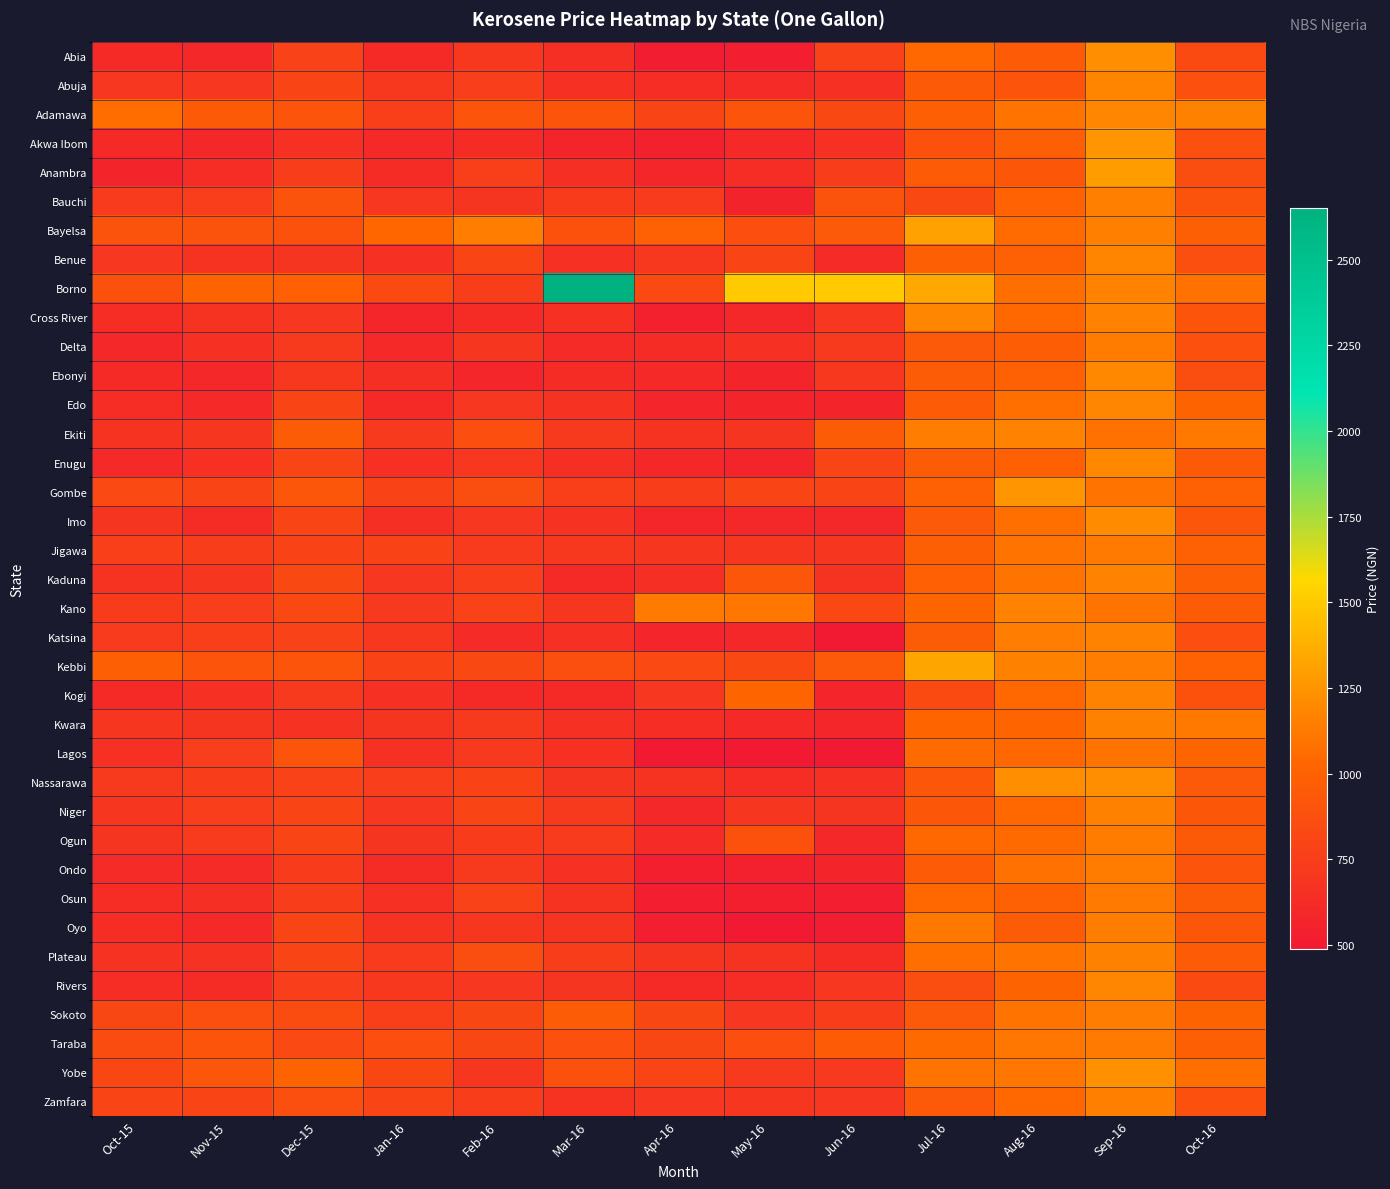

Reading left to right, extract all data points from this chart.

Abia: Oct-15=610.0	Nov-15=595.6	Dec-15=777.7	Jan-16=611.3	Feb-16=716.2	Mar-16=647.3	Apr-16=517.9	May-16=529.4	Jun-16=777.7	Jul-16=1038.2	Aug-16=957.1	Sep-16=1227.1	Oct-16=835.9
Abuja: Oct-15=705.0	Nov-15=700.0	Dec-15=796.9	Jan-16=712.5	Feb-16=754.0	Mar-16=662.0	Apr-16=640.0	May-16=619.0	Jun-16=657.5	Jul-16=946.0	Aug-16=916.0	Sep-16=1178.6	Oct-16=880.0
Adamawa: Oct-15=1065.6	Nov-15=947.5	Dec-15=916.2	Jan-16=766.7	Feb-16=905.0	Mar-16=912.6	Apr-16=800.0	May-16=916.7	Jun-16=821.4	Jul-16=986.4	Aug-16=1103.1	Sep-16=1181.8	Oct-16=1155.6
Akwa Ibom: Oct-15=612.0	Nov-15=597.1	Dec-15=661.4	Jan-16=600.4	Feb-16=627.1	Mar-16=571.0	Apr-16=539.1	May-16=605.4	Jun-16=661.4	Jul-16=888.5	Aug-16=978.8	Sep-16=1254.2	Oct-16=882.5
Anambra: Oct-15=569.6	Nov-15=634.1	Dec-15=747.7	Jan-16=624.3	Feb-16=761.7	Mar-16=643.8	Apr-16=583.3	May-16=634.1	Jun-16=747.7	Jul-16=954.3	Aug-16=933.3	Sep-16=1282.1	Oct-16=857.7
Bauchi: Oct-15=725.0	Nov-15=752.5	Dec-15=900.0	Jan-16=705.0	Feb-16=687.5	Mar-16=735.0	Apr-16=725.0	May-16=560.0	Jun-16=900.0	Jul-16=825.0	Aug-16=1005.8	Sep-16=1150.0	Oct-16=895.0
Bayelsa: Oct-15=893.8	Nov-15=900.0	Dec-15=888.9	Jan-16=1030.0	Feb-16=1140.0	Mar-16=887.5	Apr-16=1000.0	May-16=862.5	Jun-16=940.0	Jul-16=1311.1	Aug-16=1062.5	Sep-16=1150.0	Oct-16=981.1
Benue: Oct-15=702.9	Nov-15=679.4	Dec-15=685.0	Jan-16=652.5	Feb-16=804.0	Mar-16=652.9	Apr-16=711.7	May-16=798.3	Jun-16=617.5	Jul-16=986.2	Aug-16=1000.0	Sep-16=1175.0	Oct-16=869.0
Borno: Oct-15=888.9	Nov-15=1018.8	Dec-15=993.8	Jan-16=841.7	Feb-16=750.0	Mar-16=2650.0	Apr-16=840.0	May-16=1505.6	Jun-16=1505.6	Jul-16=1346.0	Aug-16=1072.2	Sep-16=1165.0	Oct-16=1085.7
Cross River: Oct-15=635.0	Nov-15=680.8	Dec-15=701.9	Jan-16=583.9	Feb-16=627.9	Mar-16=650.0	Apr-16=555.4	May-16=597.9	Jun-16=701.9	Jul-16=1184.5	Aug-16=1040.8	Sep-16=1169.2	Oct-16=918.2
Delta: Oct-15=597.7	Nov-15=658.2	Dec-15=720.0	Jan-16=601.8	Feb-16=692.5	Mar-16=617.3	Apr-16=623.9	May-16=658.2	Jun-16=720.0	Jul-16=938.2	Aug-16=970.6	Sep-16=1134.6	Oct-16=880.3
Ebonyi: Oct-15=606.7	Nov-15=597.5	Dec-15=708.3	Jan-16=646.7	Feb-16=584.8	Mar-16=626.4	Apr-16=600.0	May-16=566.7	Jun-16=708.3	Jul-16=964.2	Aug-16=999.4	Sep-16=1191.7	Oct-16=858.0
Edo: Oct-15=632.2	Nov-15=600.0	Dec-15=802.9	Jan-16=608.3	Feb-16=706.7	Mar-16=669.7	Apr-16=577.3	May-16=570.6	Jun-16=569.0	Jul-16=954.1	Aug-16=1071.4	Sep-16=1180.8	Oct-16=1015.4
Ekiti: Oct-15=674.5	Nov-15=696.0	Dec-15=966.7	Jan-16=718.5	Feb-16=861.1	Mar-16=723.6	Apr-16=674.5	May-16=688.8	Jun-16=966.7	Jul-16=1144.0	Aug-16=1165.0	Sep-16=1084.2	Oct-16=1120.0
Enugu: Oct-15=604.2	Nov-15=648.9	Dec-15=792.4	Jan-16=658.0	Feb-16=711.4	Mar-16=647.1	Apr-16=593.8	May-16=571.2	Jun-16=792.4	Jul-16=966.8	Aug-16=991.0	Sep-16=1192.8	Oct-16=952.8
Gombe: Oct-15=829.2	Nov-15=794.4	Dec-15=923.1	Jan-16=787.5	Feb-16=856.2	Mar-16=763.6	Apr-16=750.0	May-16=794.6	Jun-16=794.6	Jul-16=1000.0	Aug-16=1255.0	Sep-16=1100.0	Oct-16=1000.0
Imo: Oct-15=686.8	Nov-15=631.6	Dec-15=795.1	Jan-16=644.8	Feb-16=702.6	Mar-16=674.0	Apr-16=581.5	May-16=589.7	Jun-16=590.0	Jul-16=942.0	Aug-16=1073.7	Sep-16=1208.6	Oct-16=926.9
Jigawa: Oct-15=763.3	Nov-15=746.4	Dec-15=790.0	Jan-16=790.0	Feb-16=731.1	Mar-16=711.5	Apr-16=698.1	May-16=693.3	Jun-16=698.0	Jul-16=986.1	Aug-16=1089.3	Sep-16=1125.0	Oct-16=1000.0
Kaduna: Oct-15=680.7	Nov-15=694.7	Dec-15=817.6	Jan-16=703.3	Feb-16=753.3	Mar-16=608.8	Apr-16=643.8	May-16=925.3	Jun-16=680.7	Jul-16=993.8	Aug-16=1103.6	Sep-16=1170.8	Oct-16=985.9
Kano: Oct-15=738.5	Nov-15=758.3	Dec-15=819.3	Jan-16=719.4	Feb-16=778.7	Mar-16=699.2	Apr-16=1129.3	May-16=1107.3	Jun-16=819.3	Jul-16=1025.0	Aug-16=1169.2	Sep-16=1100.0	Oct-16=960.7
Katsina: Oct-15=727.7	Nov-15=760.7	Dec-15=775.7	Jan-16=714.3	Feb-16=620.0	Mar-16=655.8	Apr-16=576.7	May-16=594.3	Jun-16=503.0	Jul-16=969.4	Aug-16=1146.2	Sep-16=1165.4	Oct-16=863.3
Kebbi: Oct-15=985.0	Nov-15=907.9	Dec-15=907.9	Jan-16=791.3	Feb-16=823.9	Mar-16=868.4	Apr-16=828.6	May-16=820.0	Jun-16=943.8	Jul-16=1325.2	Aug-16=1155.6	Sep-16=1141.7	Oct-16=1011.8
Kogi: Oct-15=610.6	Nov-15=649.1	Dec-15=722.0	Jan-16=656.4	Feb-16=607.5	Mar-16=606.9	Apr-16=702.2	May-16=1024.6	Jun-16=581.1	Jul-16=840.0	Aug-16=1045.5	Sep-16=1166.7	Oct-16=887.5
Kwara: Oct-15=693.6	Nov-15=687.8	Dec-15=673.6	Jan-16=690.0	Feb-16=724.0	Mar-16=650.7	Apr-16=633.3	May-16=600.0	Jun-16=585.5	Jul-16=1023.3	Aug-16=1028.0	Sep-16=1162.5	Oct-16=1120.3
Lagos: Oct-15=660.0	Nov-15=757.6	Dec-15=905.6	Jan-16=658.7	Feb-16=718.9	Mar-16=662.8	Apr-16=496.2	May-16=488.3	Jun-16=500.5	Jul-16=1061.4	Aug-16=1040.0	Sep-16=1094.4	Oct-16=1028.1
Nassarawa: Oct-15=721.7	Nov-15=750.0	Dec-15=781.7	Jan-16=751.2	Feb-16=788.0	Mar-16=685.0	Apr-16=680.0	May-16=640.0	Jun-16=657.7	Jul-16=923.1	Aug-16=1216.7	Sep-16=1215.6	Oct-16=940.9
Niger: Oct-15=698.4	Nov-15=755.0	Dec-15=794.4	Jan-16=704.3	Feb-16=792.9	Mar-16=721.1	Apr-16=590.0	May-16=692.2	Jun-16=683.8	Jul-16=932.2	Aug-16=1039.0	Sep-16=1159.1	Oct-16=935.0
Ogun: Oct-15=686.4	Nov-15=730.8	Dec-15=802.1	Jan-16=690.0	Feb-16=737.2	Mar-16=726.8	Apr-16=622.0	May-16=892.2	Jun-16=593.8	Jul-16=1044.6	Aug-16=1046.4	Sep-16=1137.5	Oct-16=952.1
Ondo: Oct-15=617.0	Nov-15=617.6	Dec-15=736.0	Jan-16=627.3	Feb-16=722.8	Mar-16=661.3	Apr-16=534.5	May-16=553.2	Jun-16=572.1	Jul-16=956.7	Aug-16=1082.0	Sep-16=1133.3	Oct-16=911.1
Osun: Oct-15=637.5	Nov-15=640.8	Dec-15=743.8	Jan-16=656.2	Feb-16=781.2	Mar-16=674.3	Apr-16=528.7	May-16=533.0	Jun-16=524.1	Jul-16=1038.6	Aug-16=998.8	Sep-16=1122.1	Oct-16=964.4
Oyo: Oct-15=633.0	Nov-15=603.5	Dec-15=793.3	Jan-16=678.9	Feb-16=693.5	Mar-16=685.0	Apr-16=529.6	May-16=500.8	Jun-16=516.5	Jul-16=1113.8	Aug-16=969.2	Sep-16=1140.3	Oct-16=931.2
Plateau: Oct-15=671.4	Nov-15=672.5	Dec-15=800.0	Jan-16=730.0	Feb-16=858.3	Mar-16=750.0	Apr-16=685.7	May-16=677.5	Jun-16=631.2	Jul-16=1073.1	Aug-16=1095.0	Sep-16=1157.1	Oct-16=956.2
Rivers: Oct-15=635.0	Nov-15=631.8	Dec-15=752.5	Jan-16=711.1	Feb-16=700.0	Mar-16=690.0	Apr-16=614.3	May-16=638.9	Jun-16=706.2	Jul-16=856.7	Aug-16=1019.2	Sep-16=1187.5	Oct-16=839.4
Sokoto: Oct-15=816.7	Nov-15=871.4	Dec-15=850.0	Jan-16=761.4	Feb-16=810.0	Mar-16=966.0	Apr-16=814.3	May-16=700.0	Jun-16=742.9	Jul-16=941.7	Aug-16=1091.7	Sep-16=1144.4	Oct-16=1012.5
Taraba: Oct-15=850.0	Nov-15=902.5	Dec-15=827.5	Jan-16=865.1	Feb-16=811.1	Mar-16=885.0	Apr-16=816.2	May-16=865.0	Jun-16=957.5	Jul-16=1050.8	Aug-16=1110.0	Sep-16=1128.8	Oct-16=978.8
Yobe: Oct-15=810.0	Nov-15=925.0	Dec-15=1020.0	Jan-16=812.5	Feb-16=694.4	Mar-16=888.9	Apr-16=794.0	May-16=722.2	Jun-16=722.2	Jul-16=1100.0	Aug-16=1109.1	Sep-16=1237.5	Oct-16=1075.0
Zamfara: Oct-15=807.1	Nov-15=796.9	Dec-15=871.2	Jan-16=795.8	Feb-16=749.0	Mar-16=675.3	Apr-16=706.9	May-16=696.2	Jun-16=707.8	Jul-16=942.9	Aug-16=1040.0	Sep-16=1154.2	Oct-16=882.4